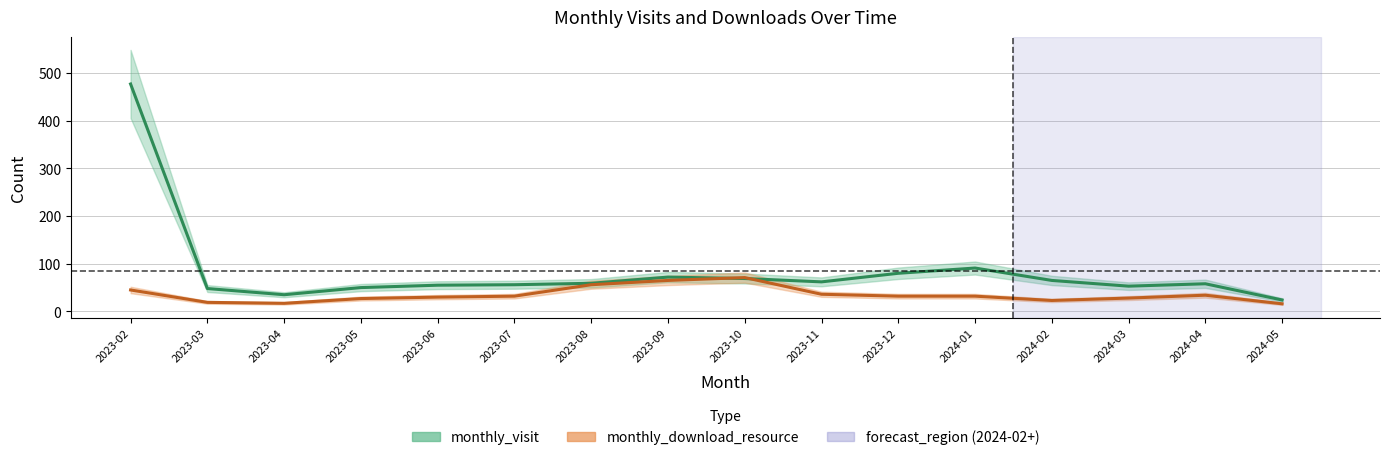

Which series has the largest total across all categories?

monthly_visit